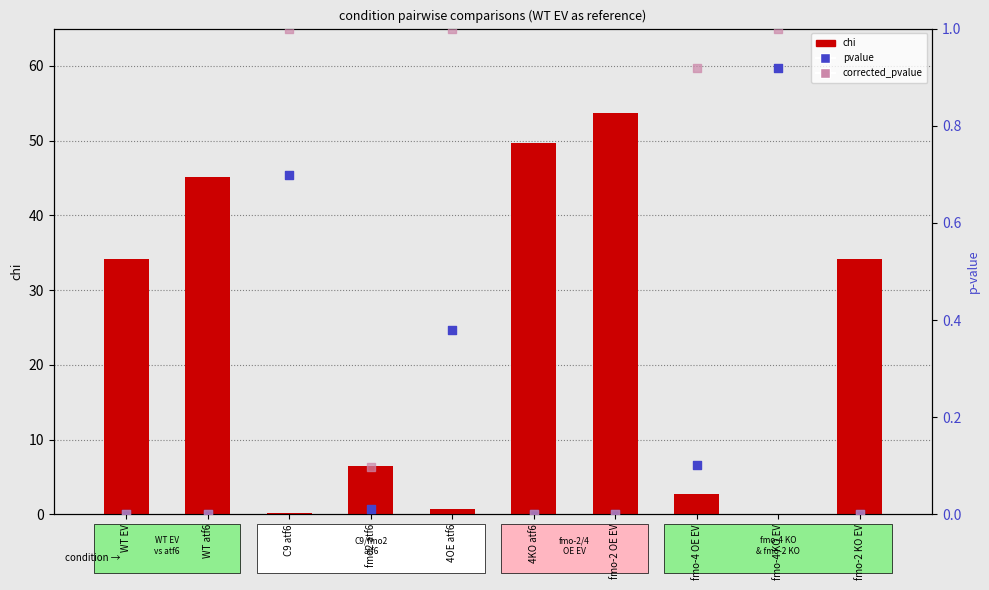

Which series reaches the minimum Y coordinate?

pvalue